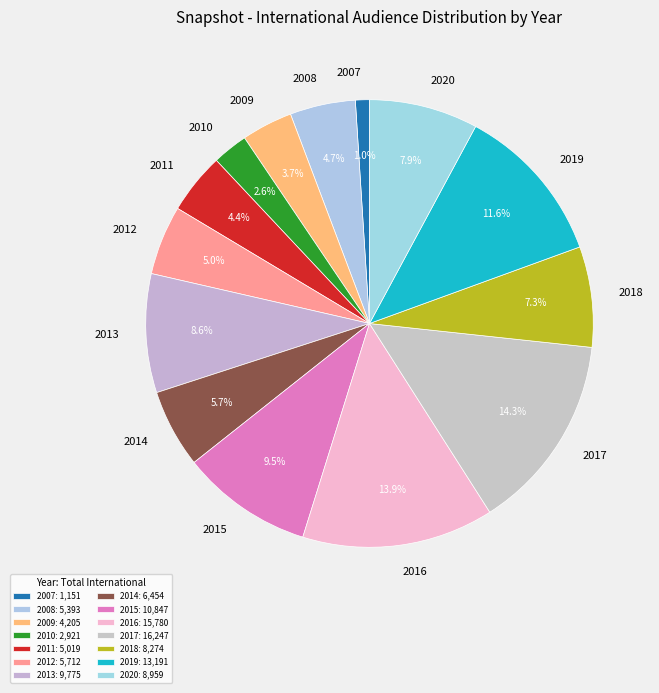

Is the sum of 2018 and 2016 greater than half?

No